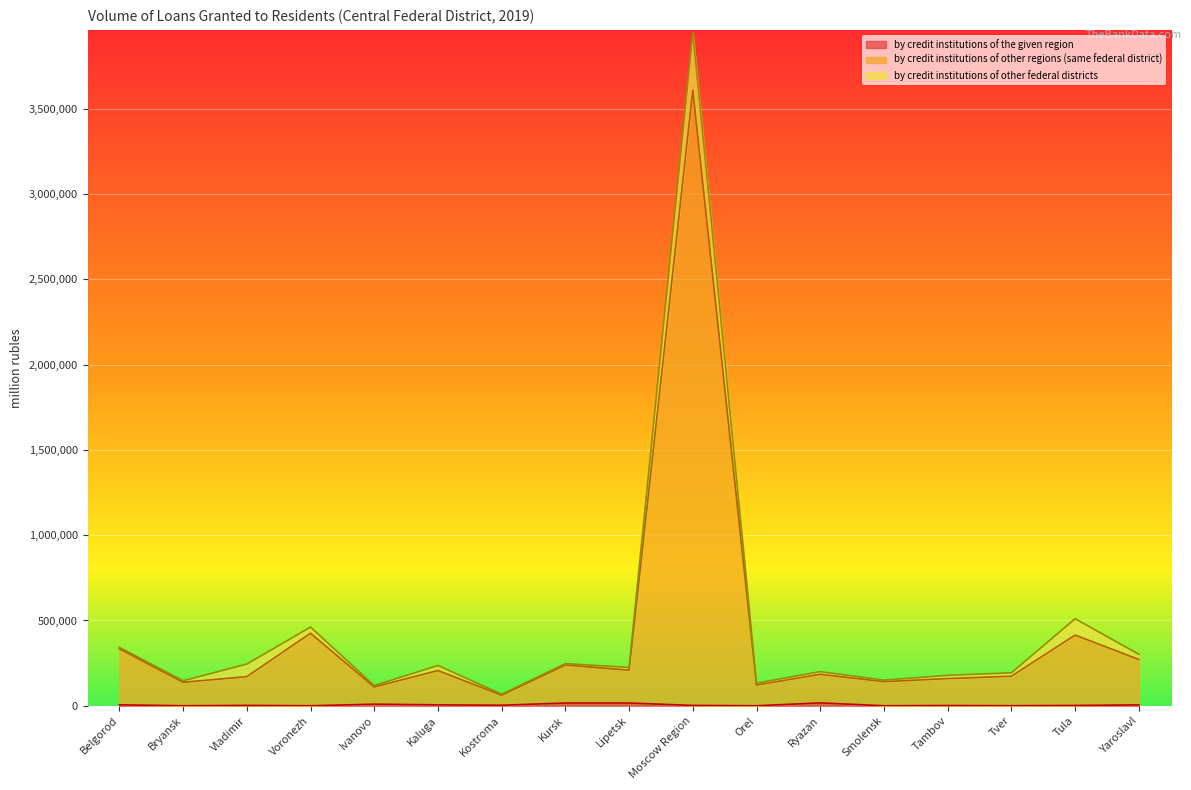

True or false: by credit institutions of the given region has a value of -9984 at Orel.

False